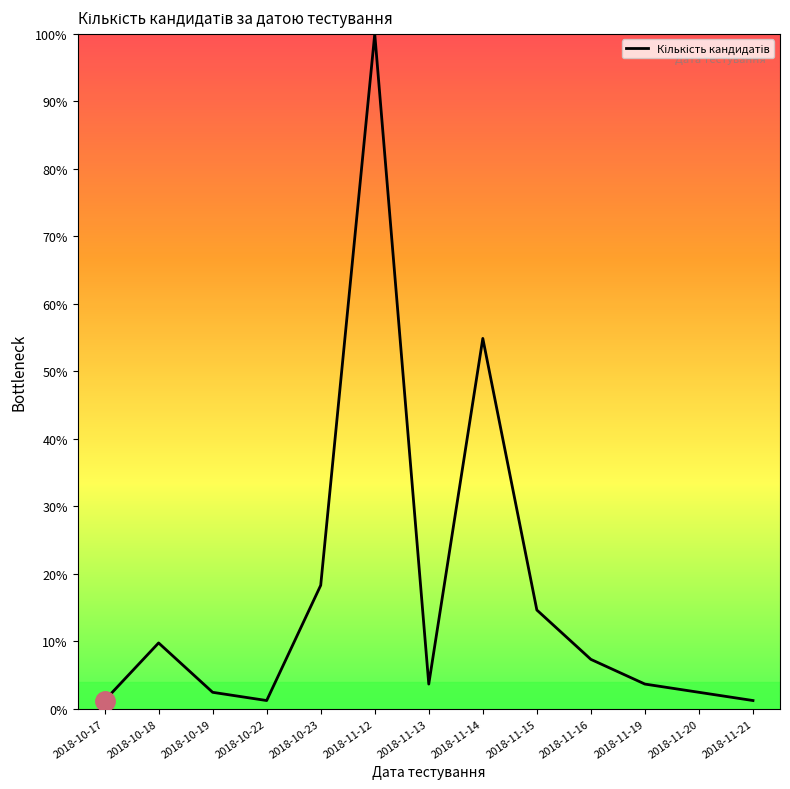

Approximately how many times larger is the value at 2018-11-21 compared to 2018-10-18?

0.1